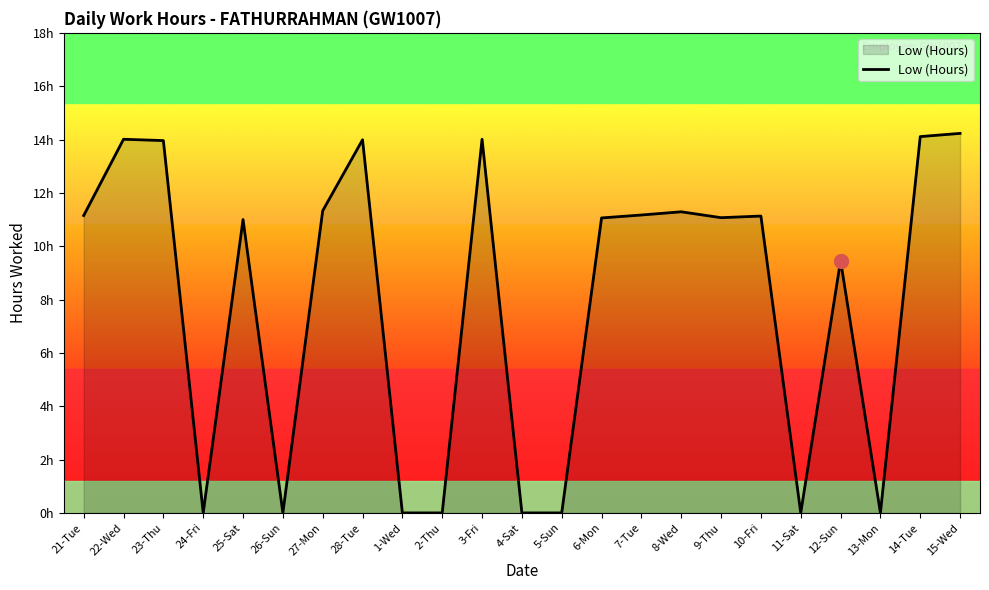

List the labels in order of value, largest first.

15-Wed, 14-Tue, 22-Wed, 3-Fri, 28-Tue, 23-Thu, 27-Mon, 8-Wed, 7-Tue, 21-Tue, 10-Fri, 9-Thu, 6-Mon, 25-Sat, 12-Sun, 24-Fri, 26-Sun, 1-Wed, 2-Thu, 4-Sat, 5-Sun, 11-Sat, 13-Mon